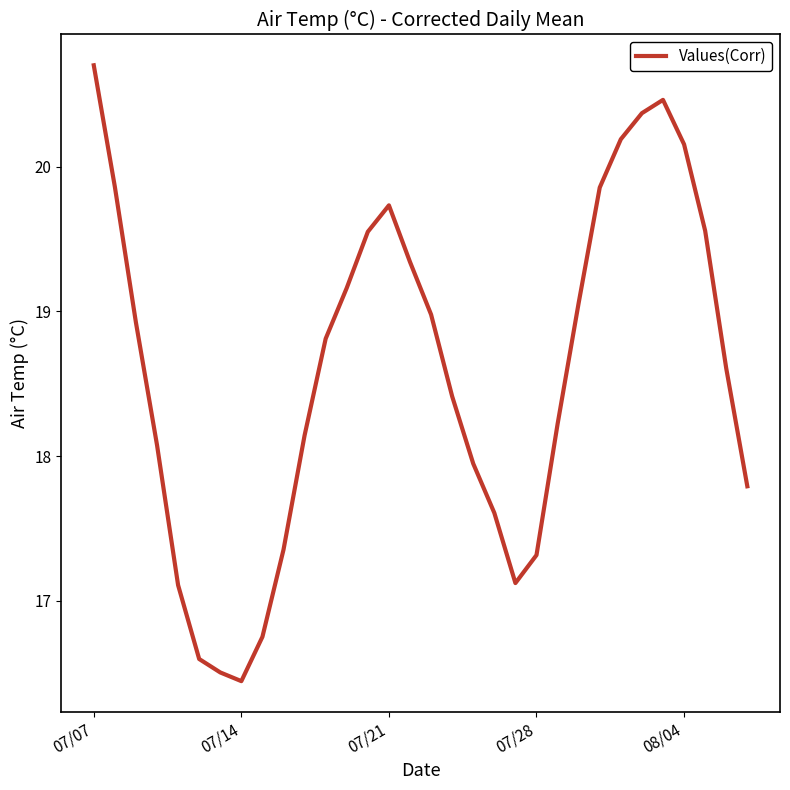

Count the number of values greater than 18.

21